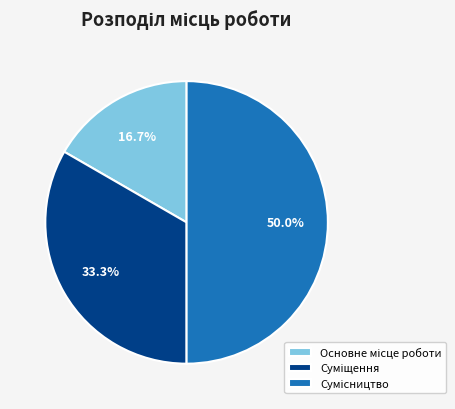

To the nearest percent, what is the difference between the Основне місце роботи and Суміщення slice percentages?

17%